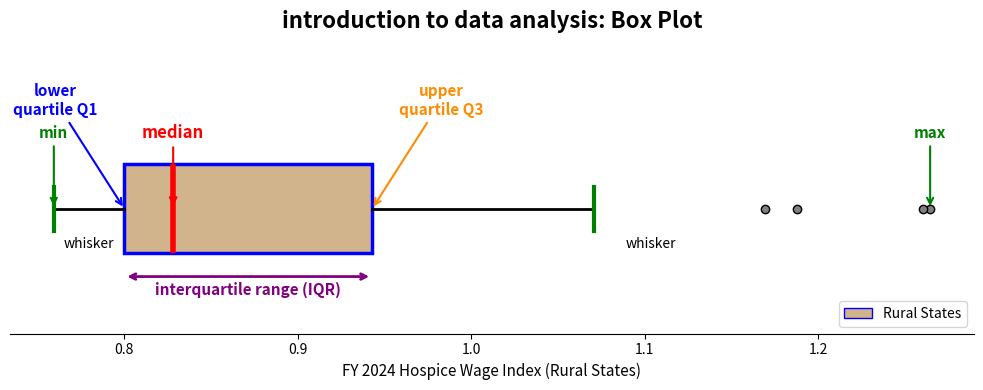

Read this box plot against the x-axis: the position of the median line, the range covered by the box, and the ends of both whiskers. The values are not printed on the chart, so give them approximately, as read against the axis.

median 0.83, box 0.80 to 0.94, whiskers 0.76 to 1.07